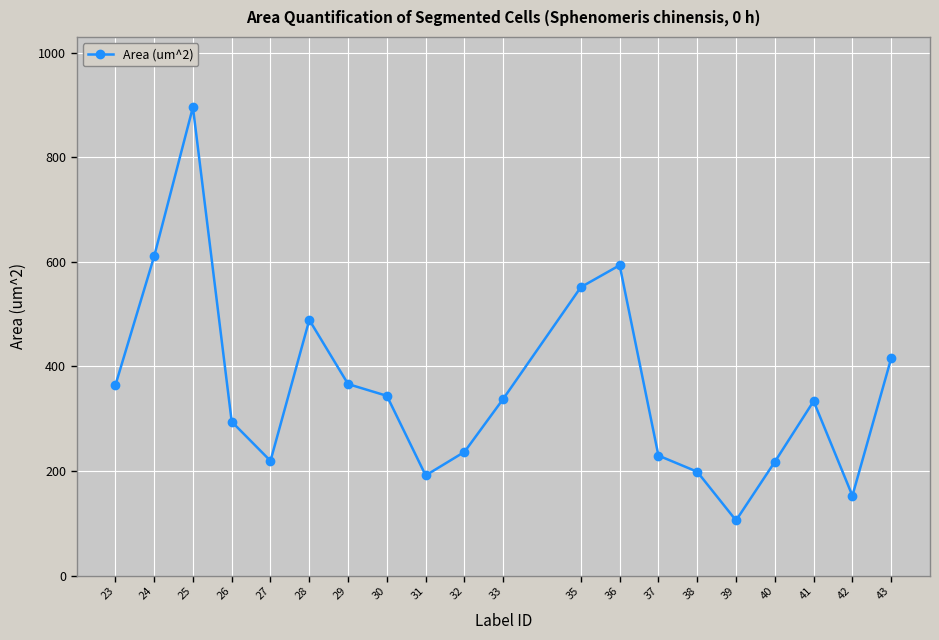

What is the maximum value shown in the chart?

895.6